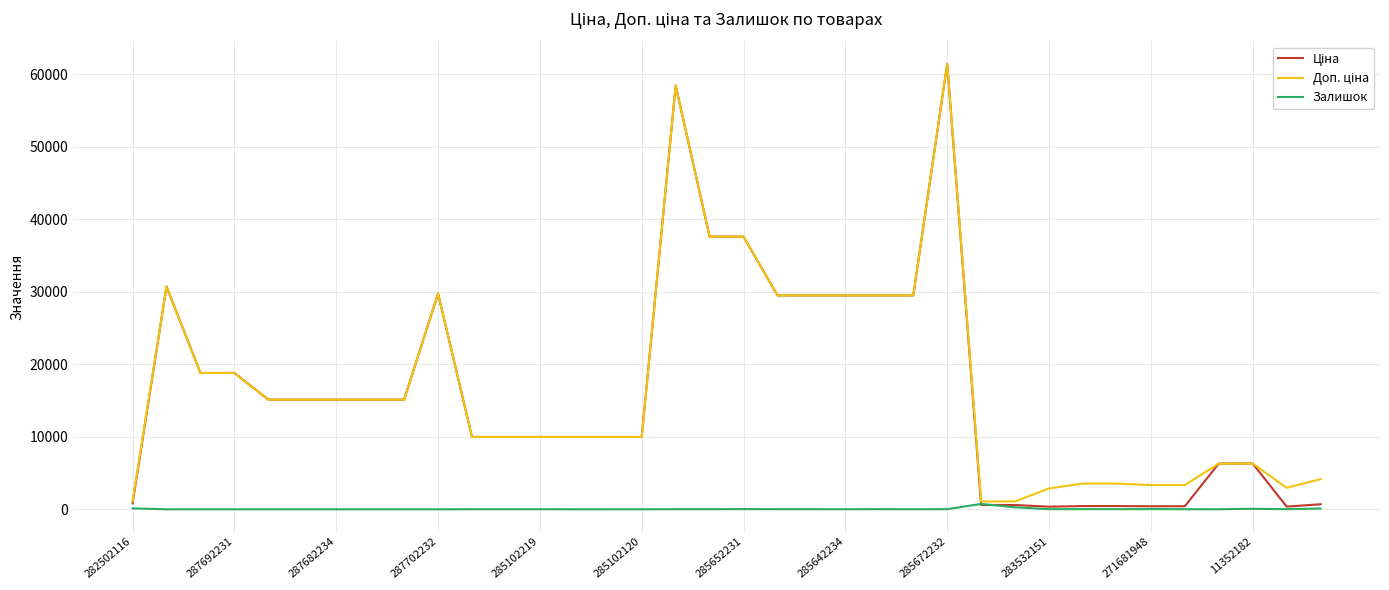

What is the maximum value shown in the chart?

61434.3